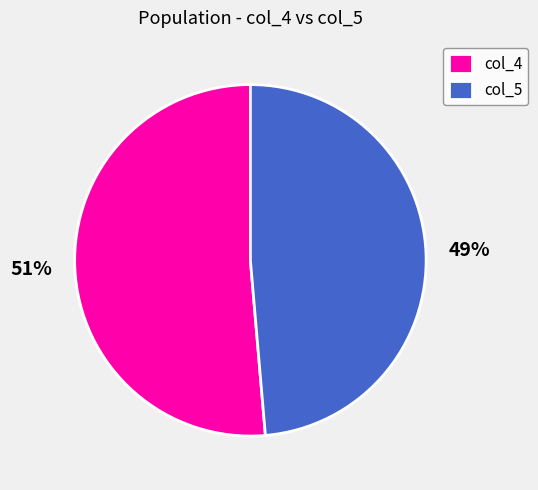

What is the largest slice in the pie chart?

col_4